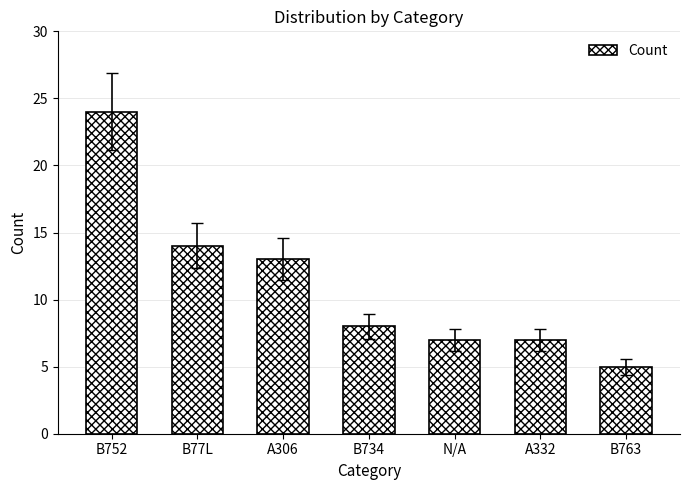

At which category does the chart reach its minimum across all series?

B763